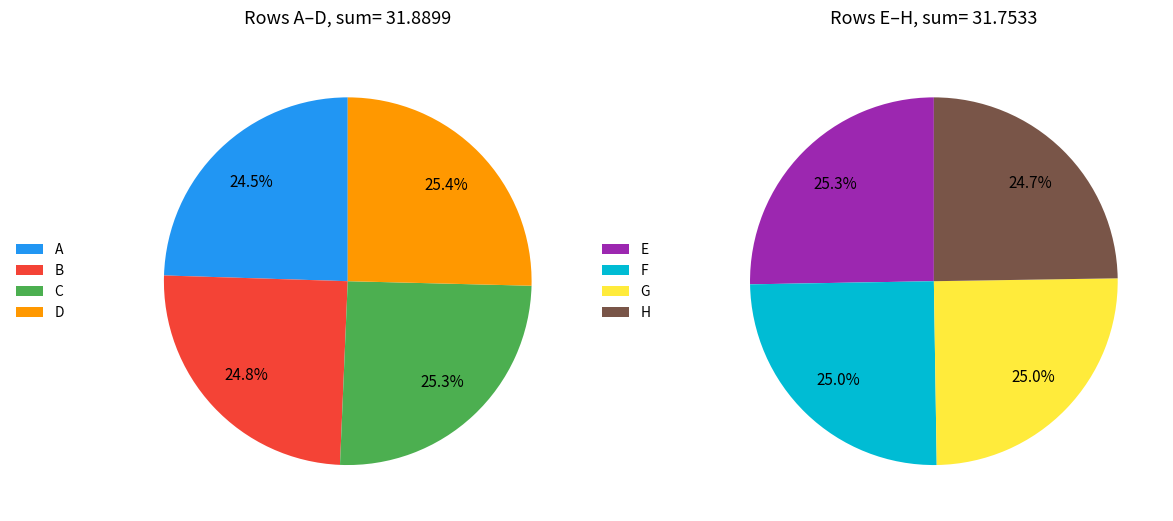

Which has a higher value, H or C?

C